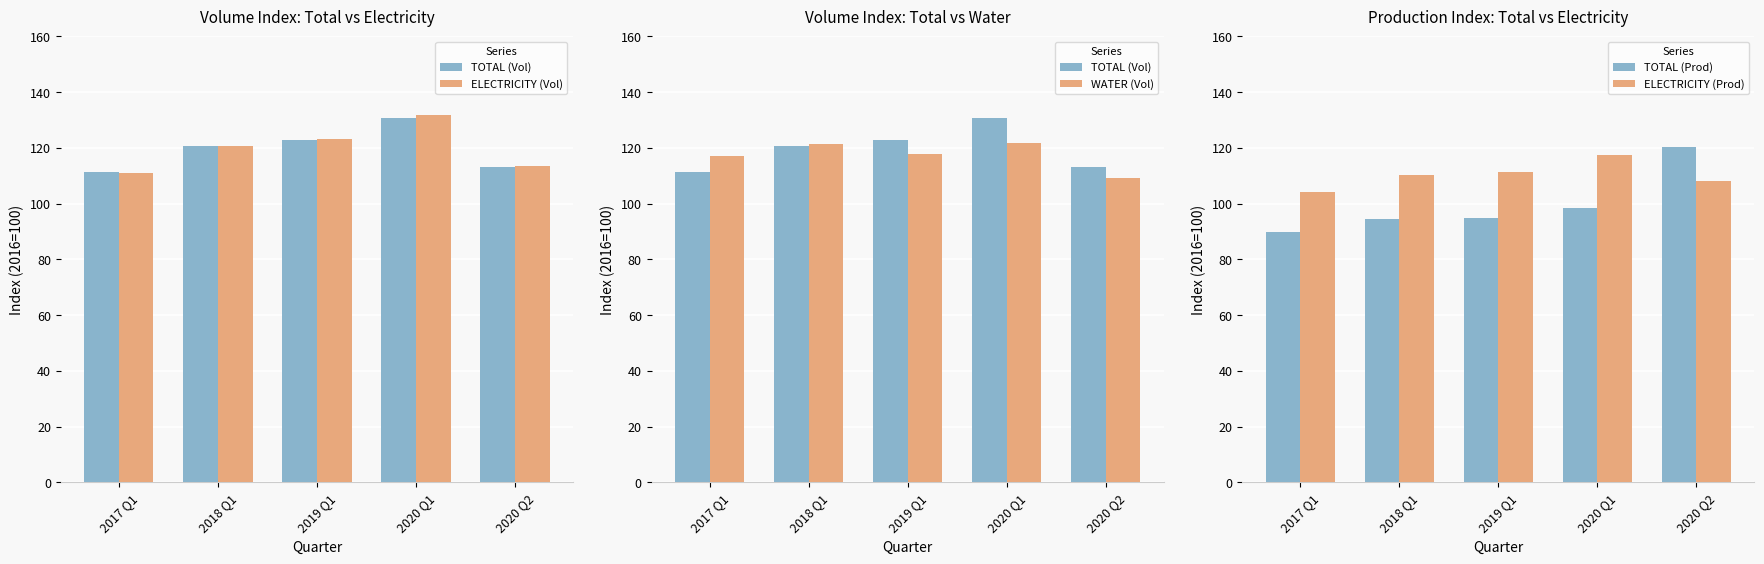

At 2018 Q1, list the series in order from largest to smallest.

WATER (Vol), TOTAL (Vol), ELECTRICITY (Vol), ELECTRICITY (Prod), TOTAL (Prod)